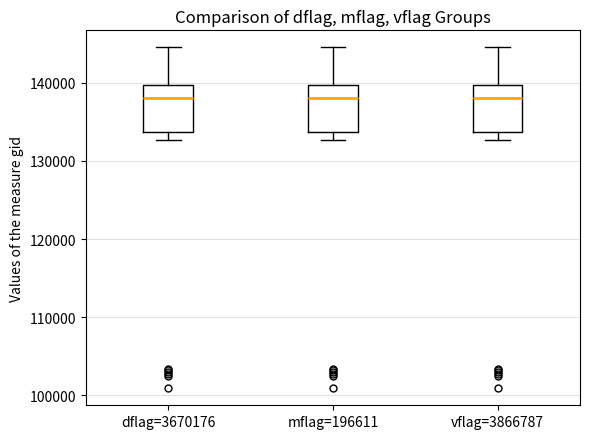

Reading left to right, transcribe this box plot: for each box, give where its median line is, the range the box spans, and where its two whiskers end, as read against the y-axis. The values are not printed on the chart, so give them approximately, as read against the axis.

dflag=3670176: median 138000, box 134000 to 140000, whiskers 133000 to 145000
mflag=196611: median 138000, box 134000 to 140000, whiskers 133000 to 145000
vflag=3866787: median 138000, box 134000 to 140000, whiskers 133000 to 145000